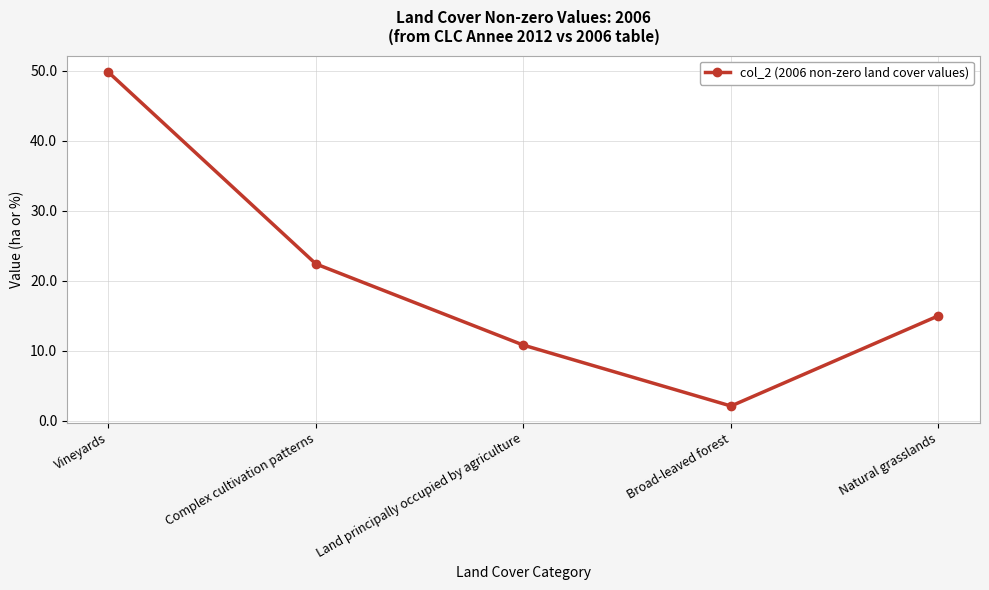

List the labels in order of value, largest first.

Vineyards, Complex cultivation patterns, Natural grasslands, Land principally occupied by agriculture, Broad-leaved forest